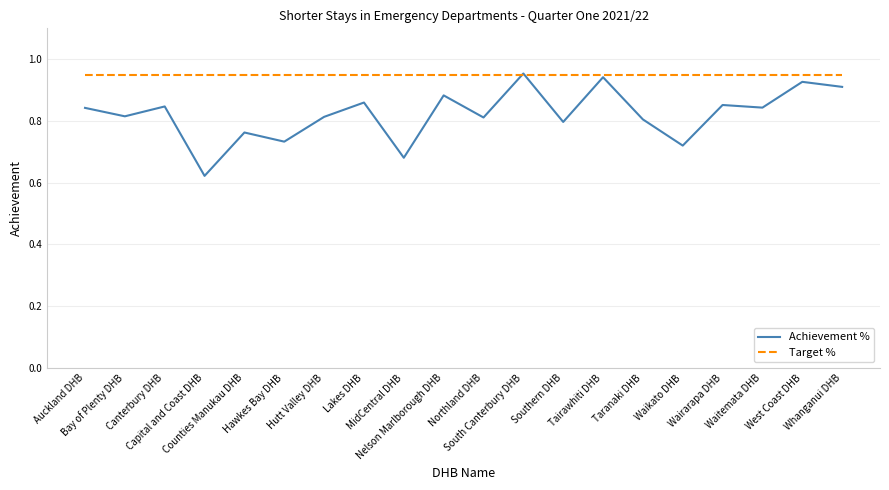

Rank the series by their average value, from lowest to highest.

Achievement %, Target %